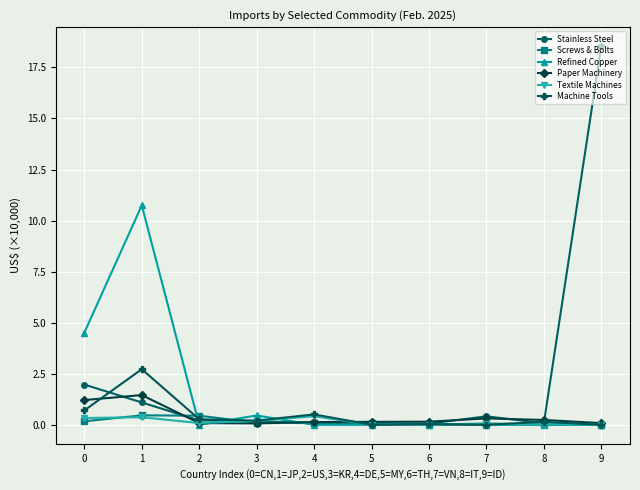

Where is the first local maximum for Refined Copper?

1